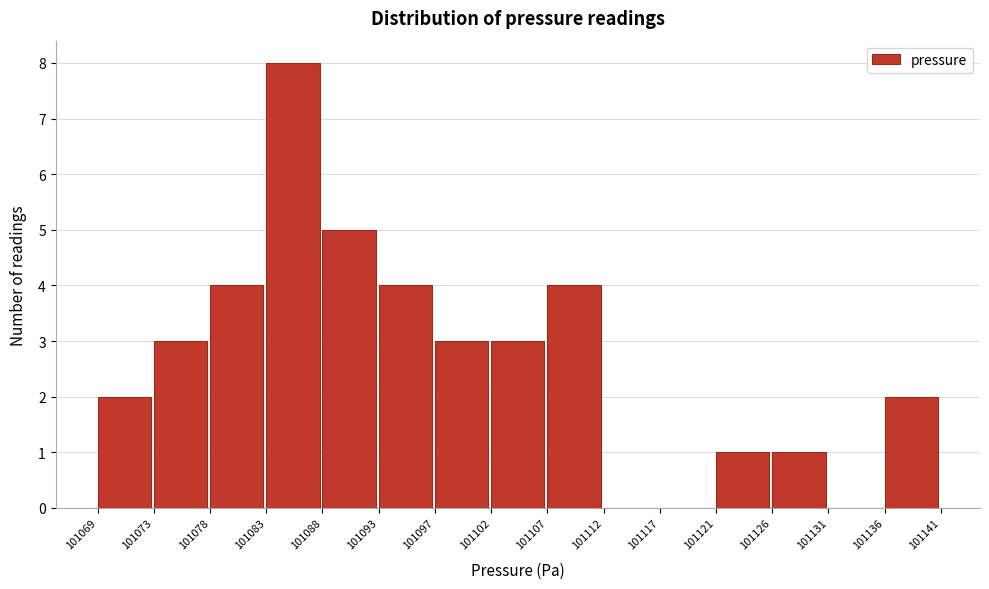

Reading left to right, extract all data points from this chart.

101069=2	101073=3	101078=4	101083=8	101088=5	101093=4	101097=3	101102=3	101107=4	101112=0	101117=0	101121=1	101126=1	101131=0	101136=2